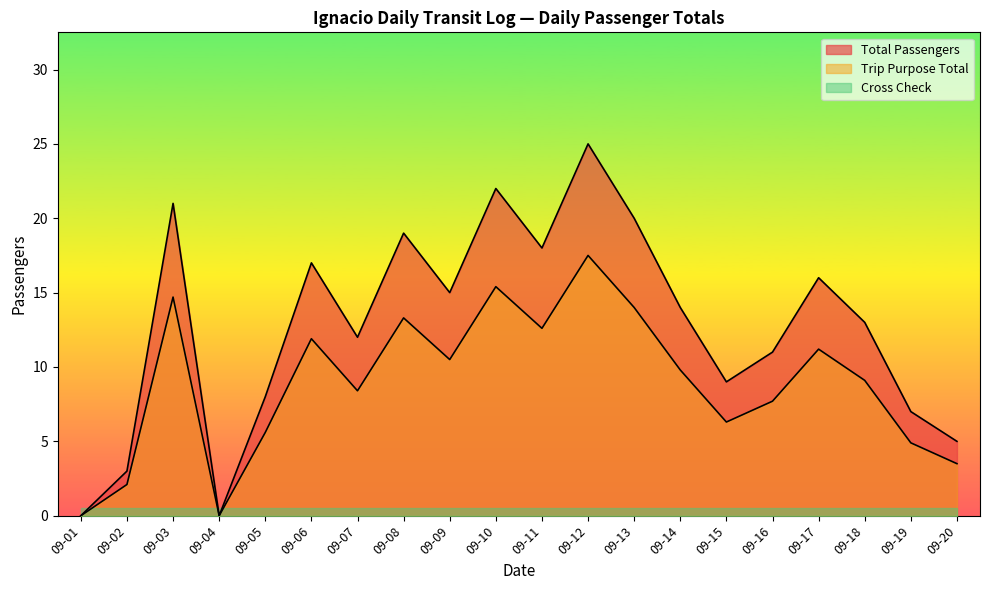

Reading left to right, transcribe all the data shown in this chart.

Total Passengers: 0.0	3.0	21.0	0.0	8.0	17.0	12.0	19.0	15.0	22.0	18.0	25.0	20.0	14.0	9.0	11.0	16.0	13.0	7.0	5.0
Trip Purpose Total: 0.0	2.1	14.7	0.0	5.6	11.9	8.4	13.3	10.5	15.4	12.6	17.5	14.0	9.8	6.3	7.7	11.2	9.1	4.9	3.5